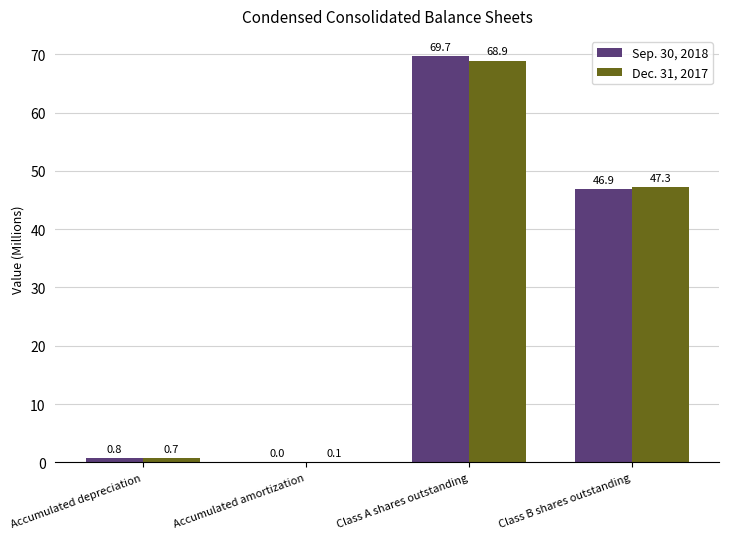

What is the spread (max minus min) of values at Accumulated amortization?

0.1